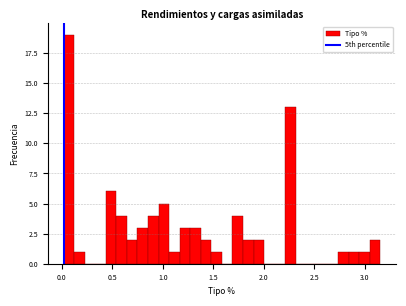

Around what value on the x-axis is the tallest bar? Give the approximate position of its centre, as read against the axis.

0.05